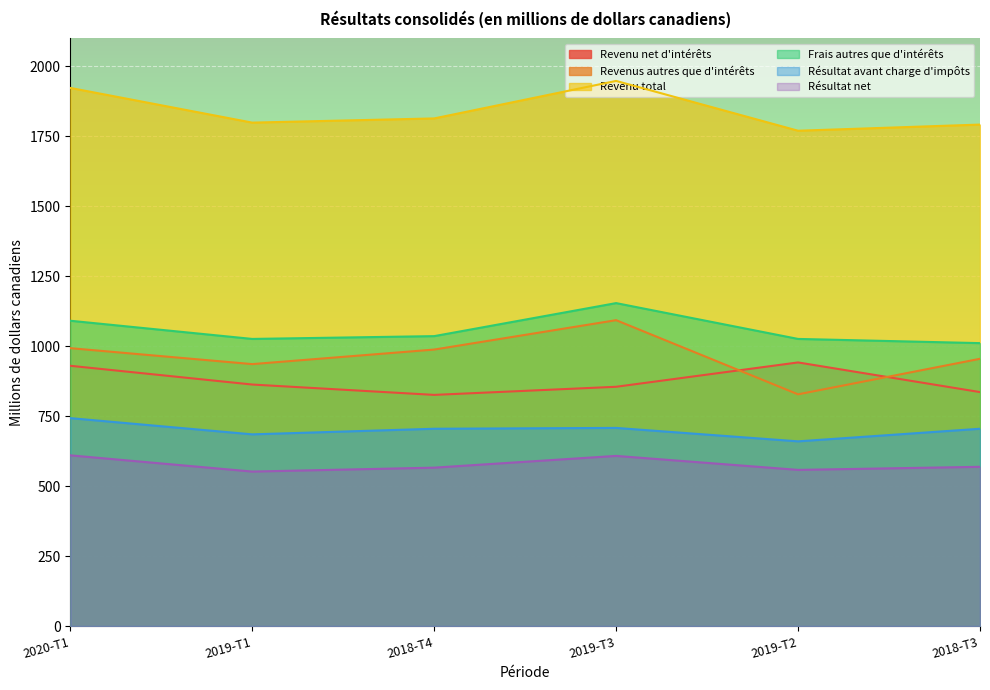

What is the difference between the highest and lowest values at 2020-T1?

1313